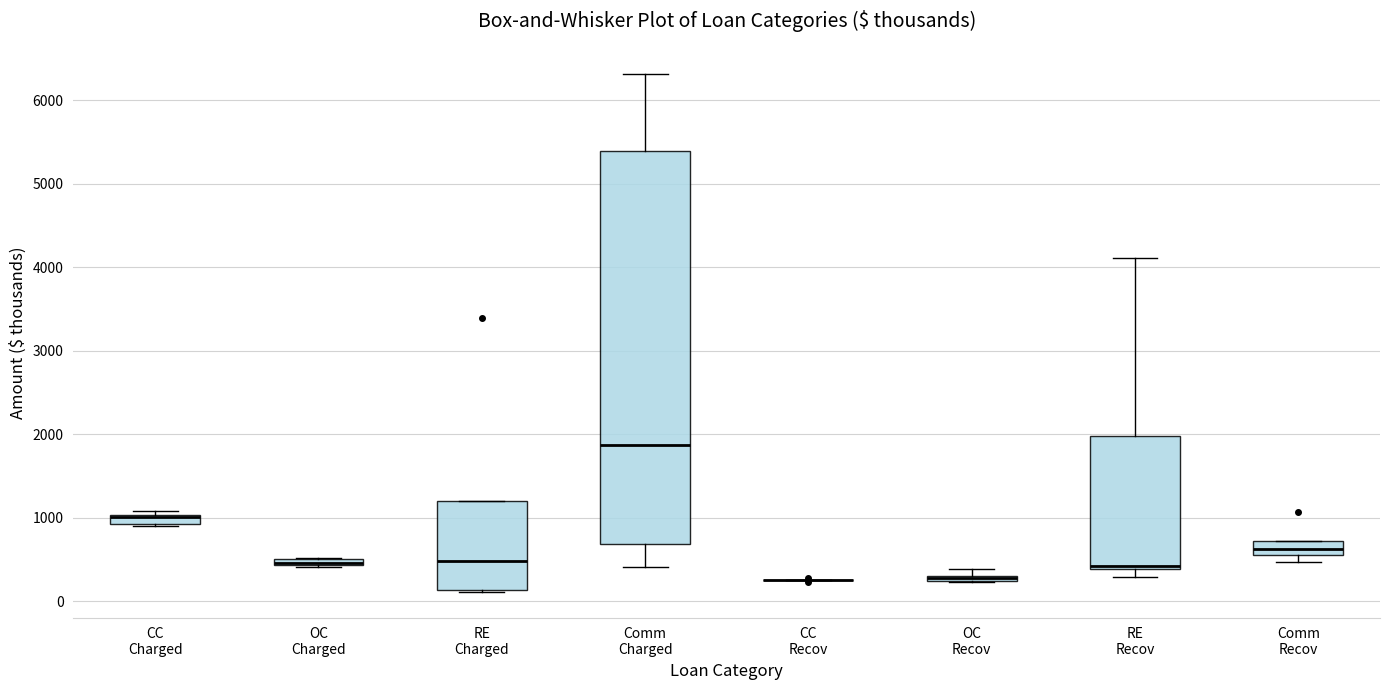

Which box is the tallest, from its lower edge to its upper edge?

Comm Charged